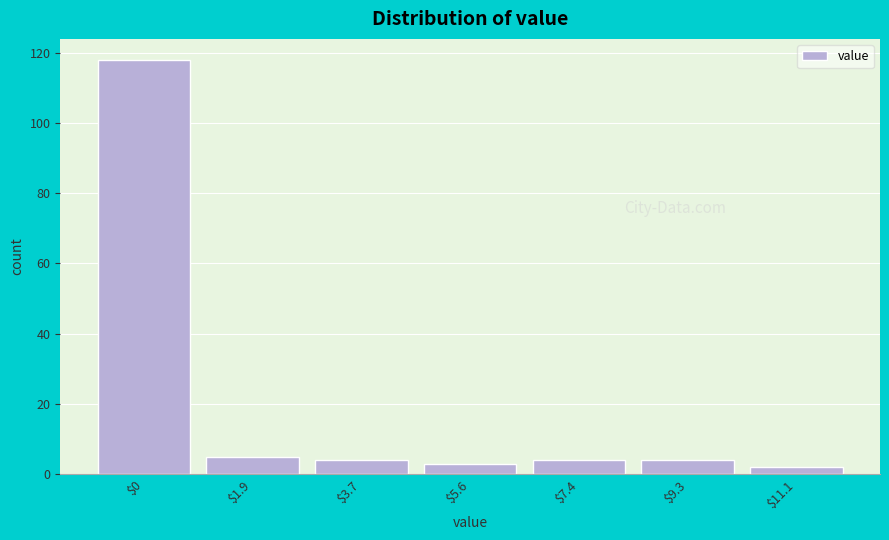

Reading left to right, what are all the values shown in this chart?

118	5	4	3	4	4	2